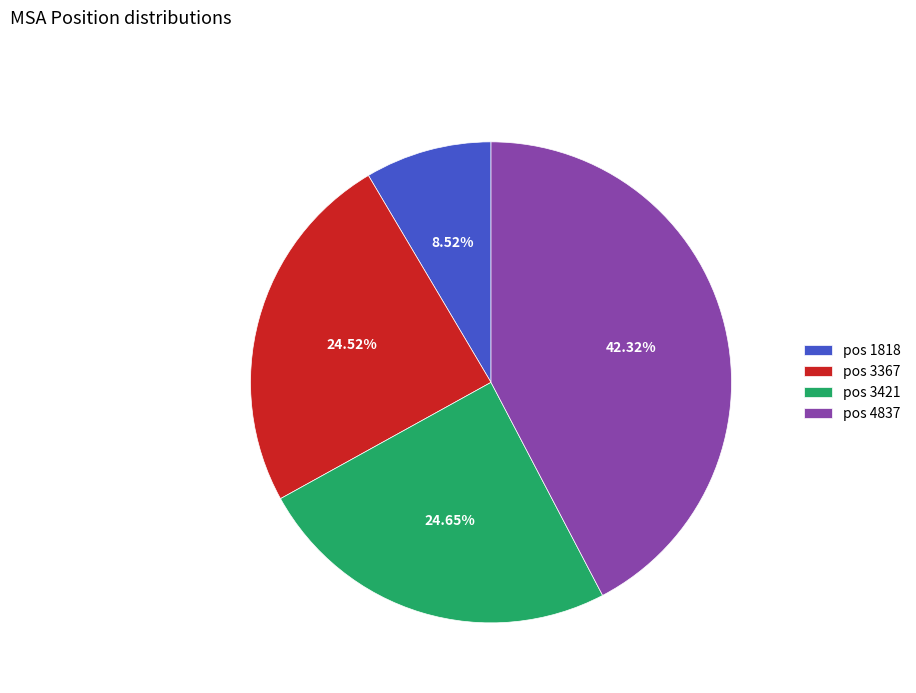

Combined, do pos 4837 and pos 1818 account for over 50%?

Yes